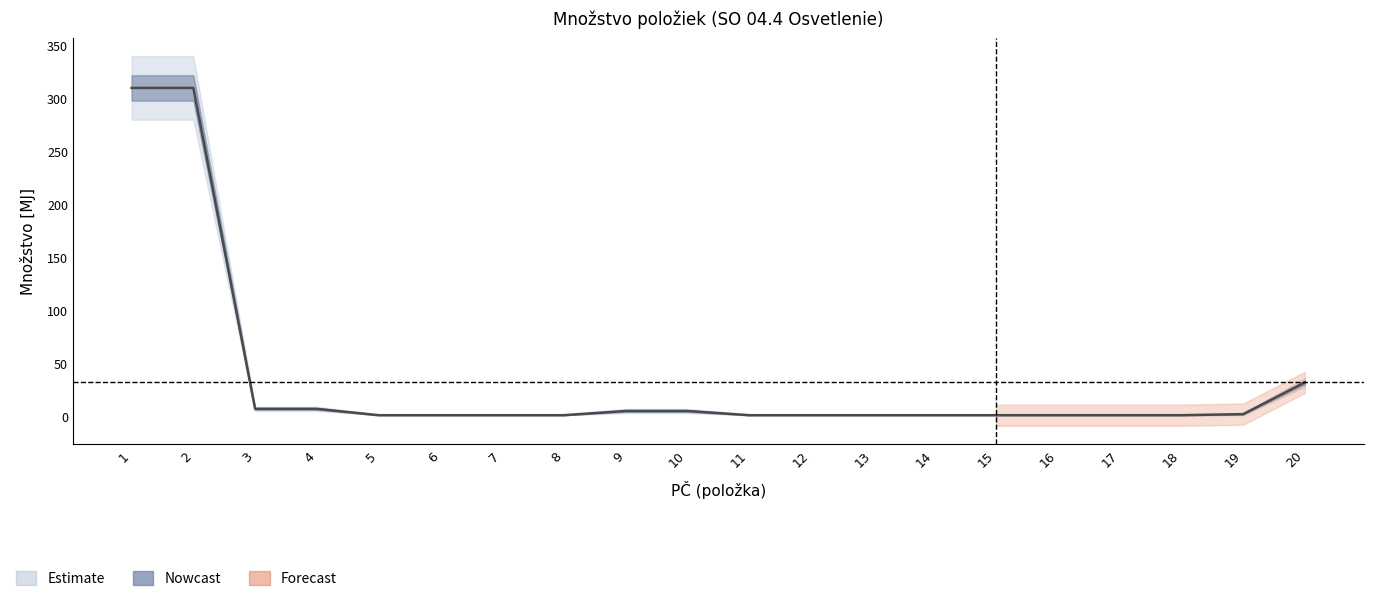

At which category is the sum across all series the highest?

1